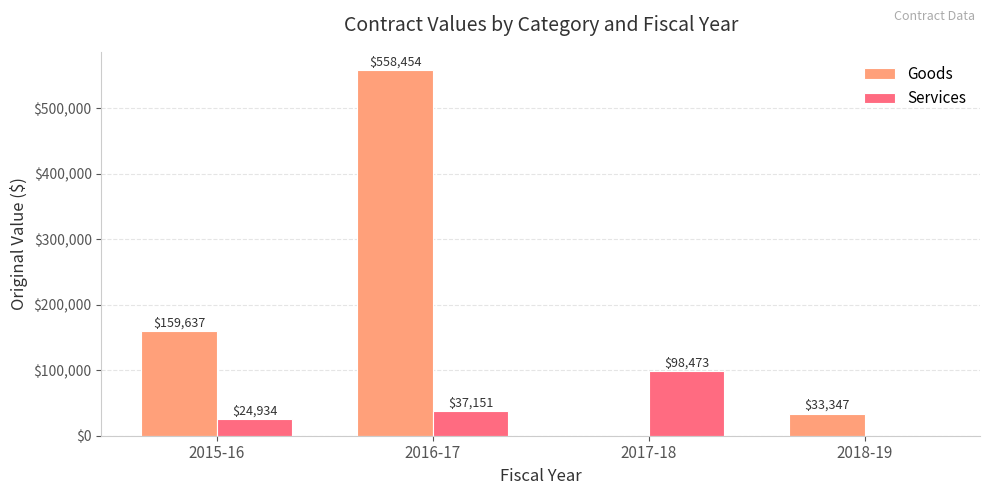

What is the maximum value for Goods?

558454.0